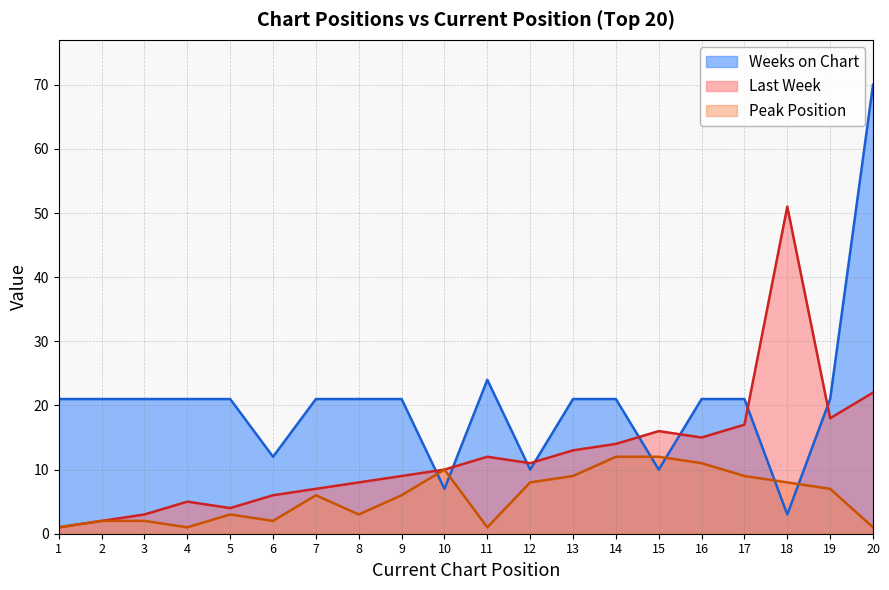

Where is Weeks on Chart nearest to the value 36?

11